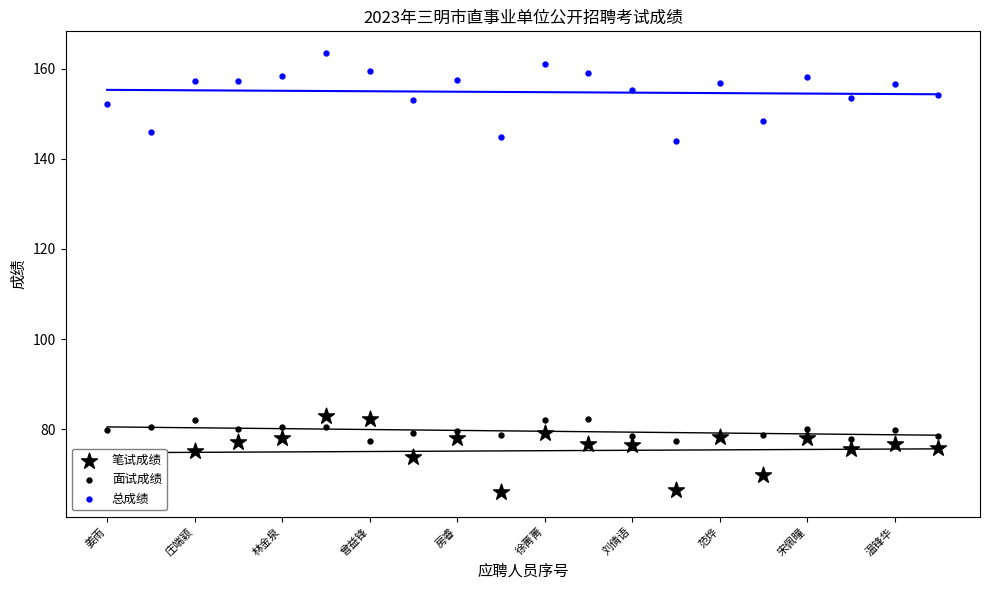

Which series has the largest Y range (max minus min)?

总成绩